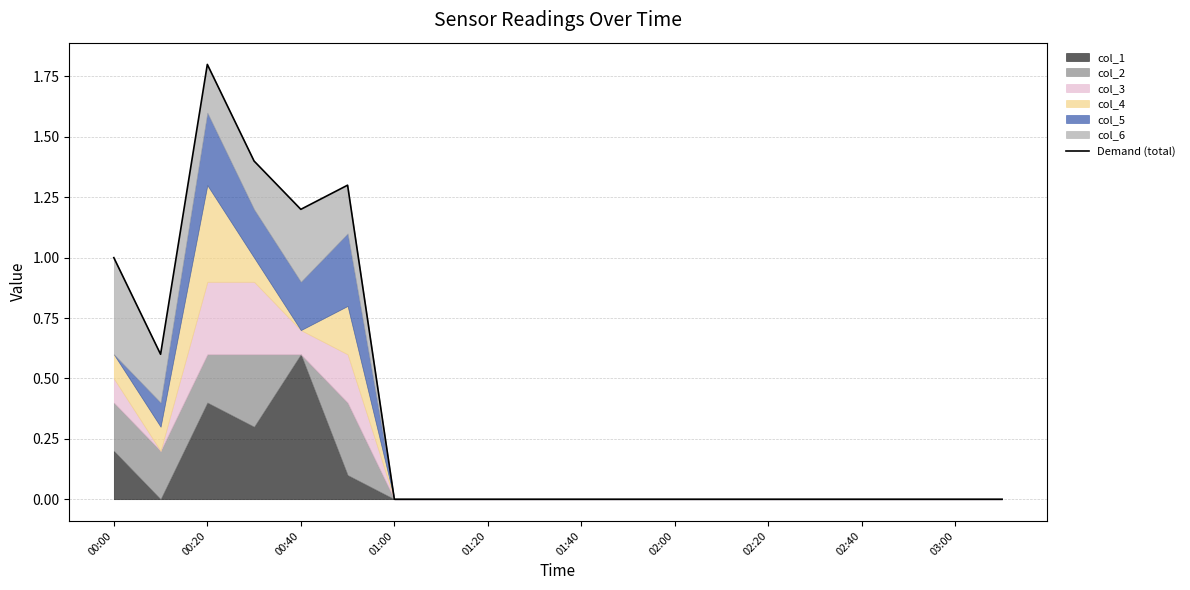

Which label corresponds to the smallest value in the chart?

01:00